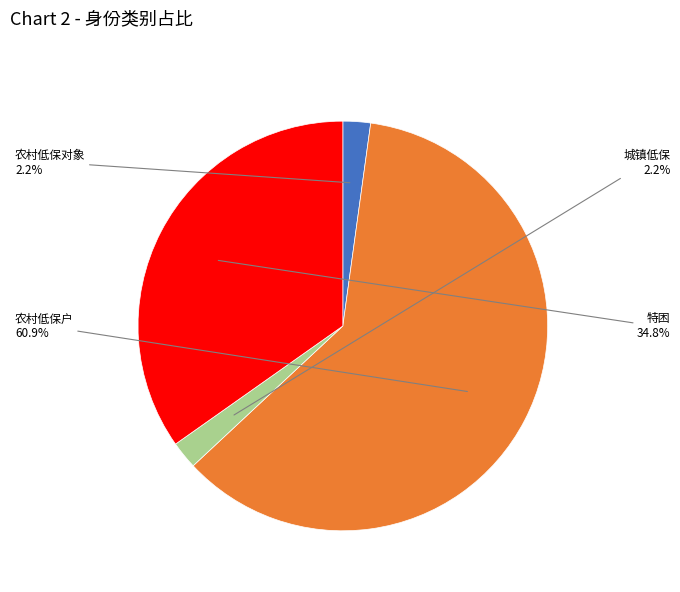

How many segments does this pie chart have?

4